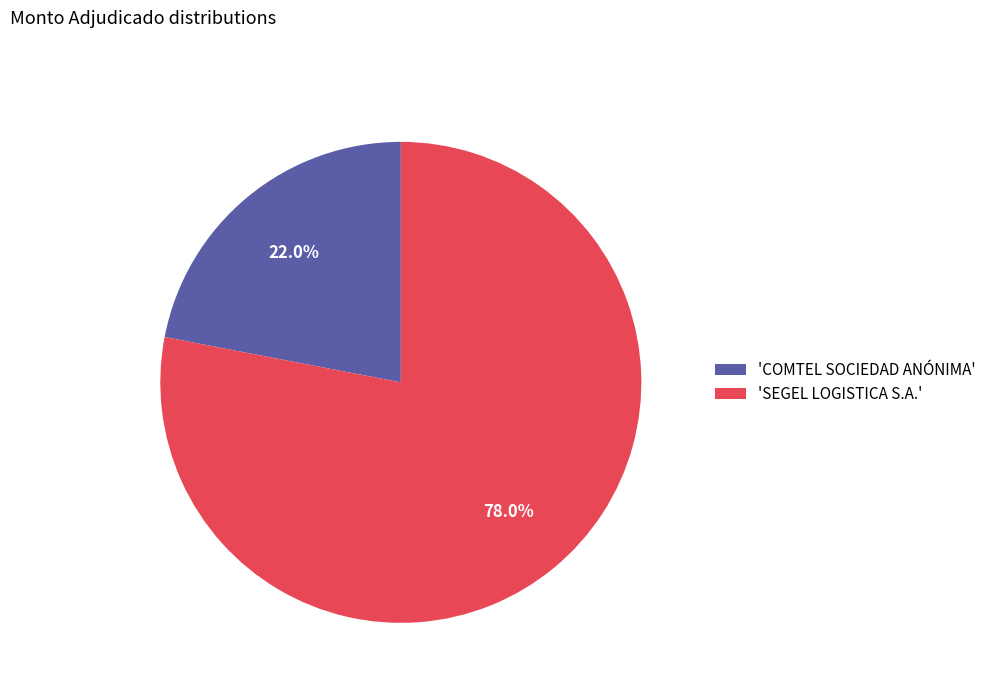

Which category has the biggest portion of the pie?

'SEGEL LOGISTICA S.A.'